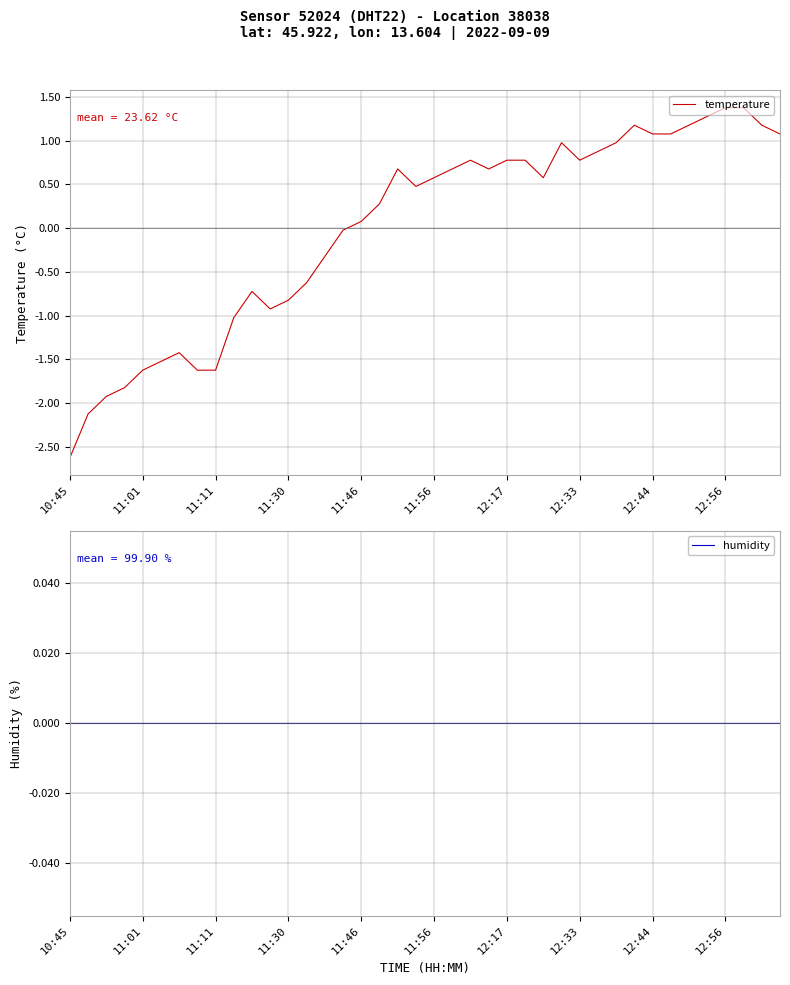

Is the value of temperature at 10 greater than the value of humidity at 18?

No